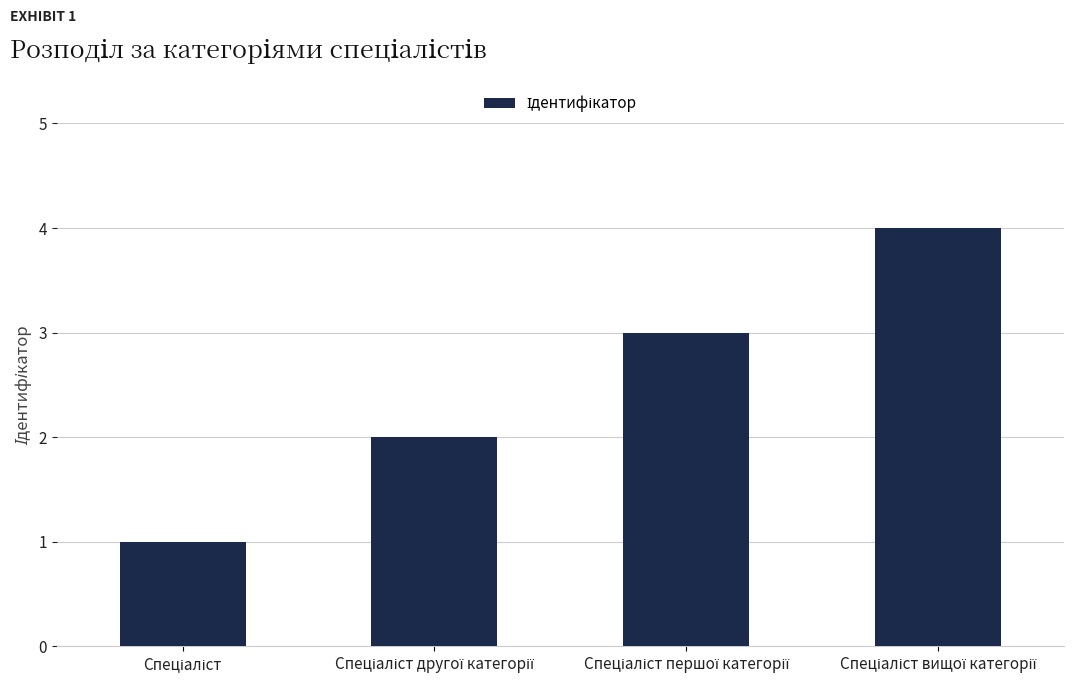

How many values are between 2 and 4?

3